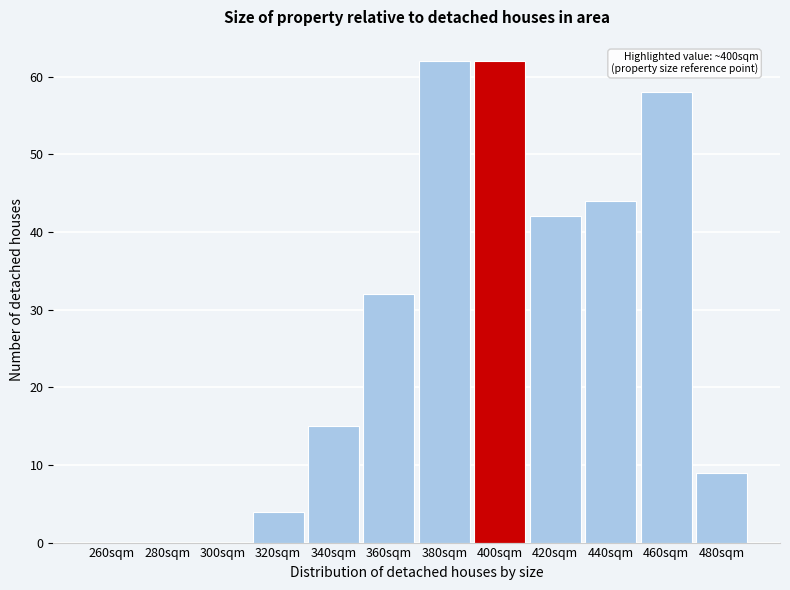

Reading right to left, extract all data points from this chart.

480sqm=9	460sqm=58	440sqm=44	420sqm=42	400sqm=62	380sqm=62	360sqm=32	340sqm=15	320sqm=4	300sqm=0	280sqm=0	260sqm=0